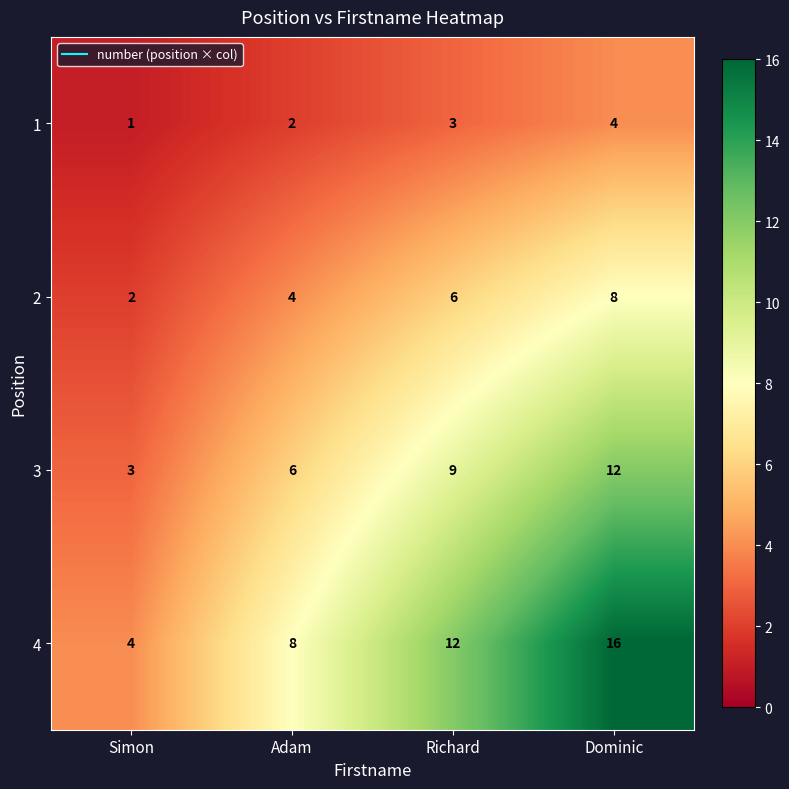

List the series in order of their overall mean, lowest first.

1, 2, 3, 4